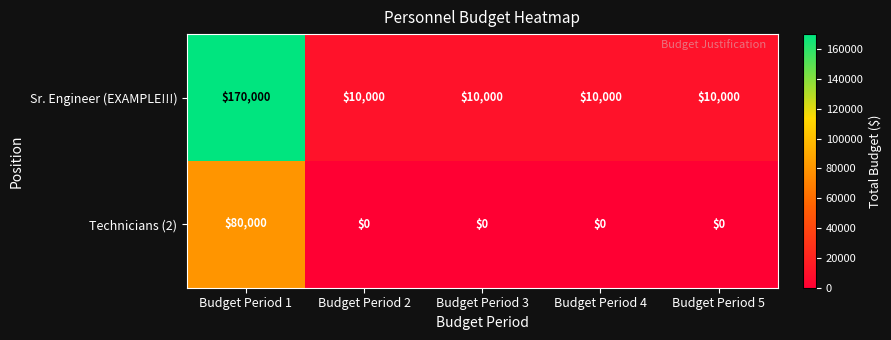

Which series has the largest total across all categories?

Sr. Engineer (EXAMPLE!!!)